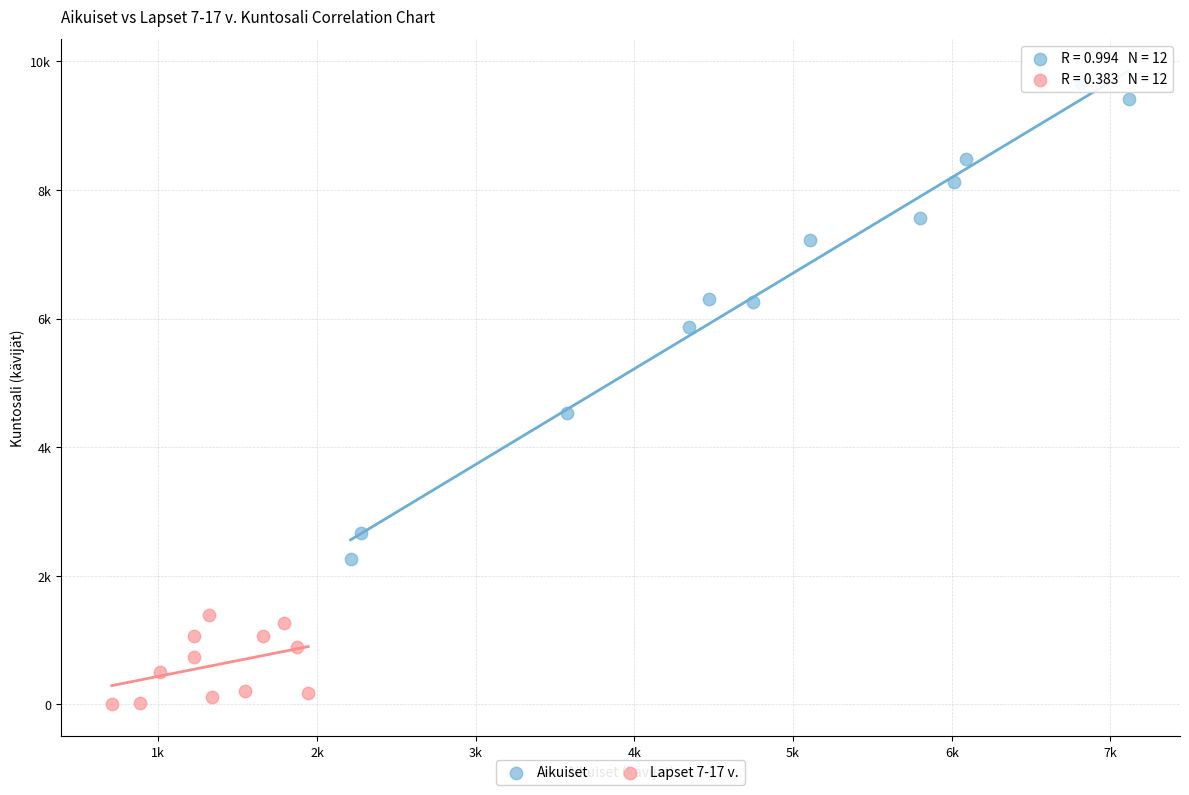

What are all the series names shown in the legend?

Aikuiset, Lapset 7-17 v.